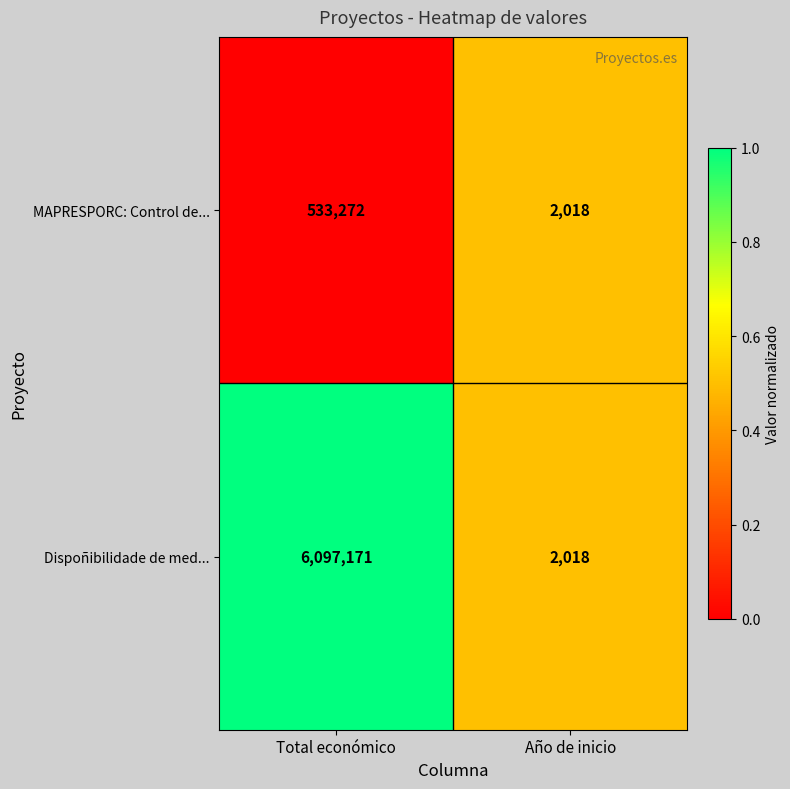

Which series has the largest total across all categories?

Dispoñibilidade de med...